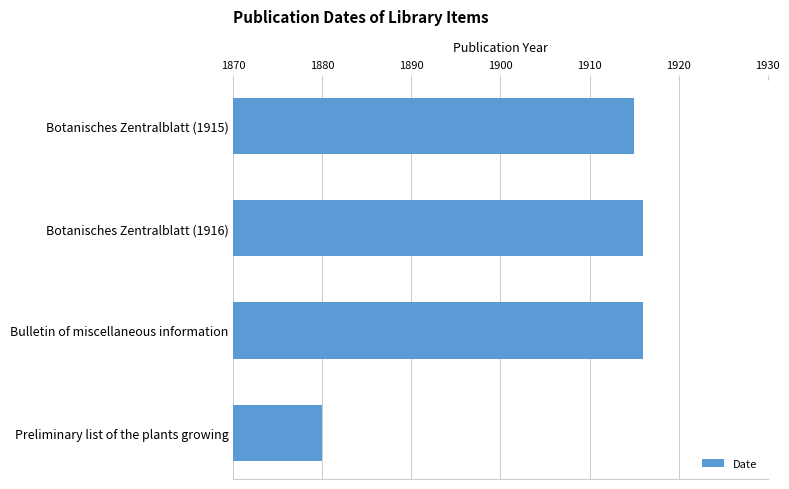

What is the minimum value shown in the chart?

1880